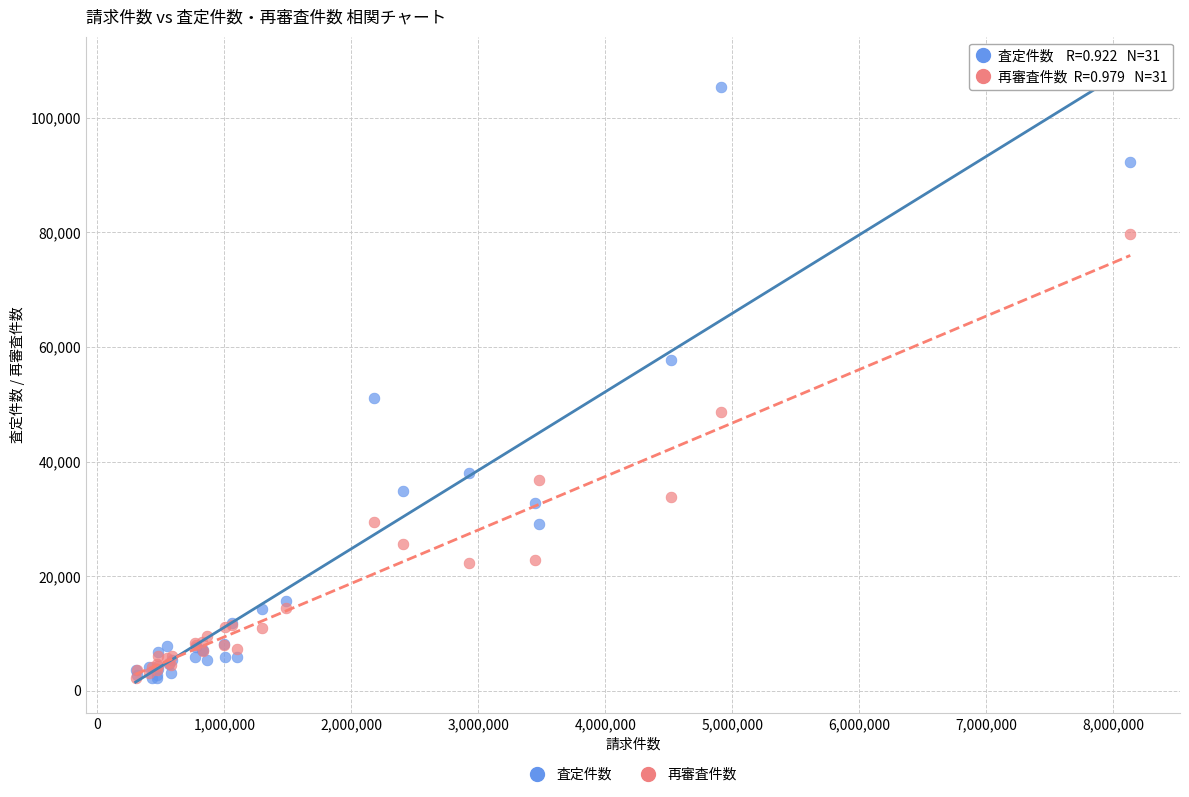

Across all series, what Y value is closest to 53725?

51068